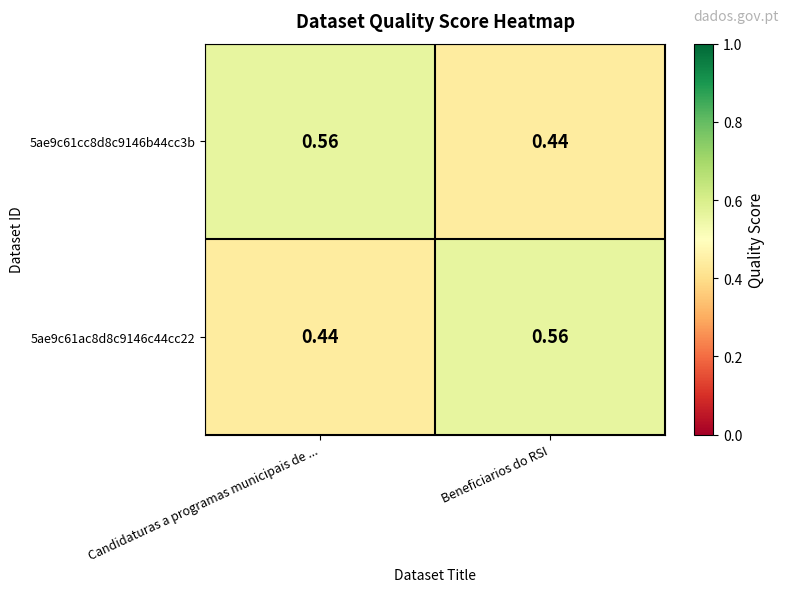

Where is 5ae9c61cc8d8c9146b44cc3b nearest to the value 0?

Beneficiarios do RSI